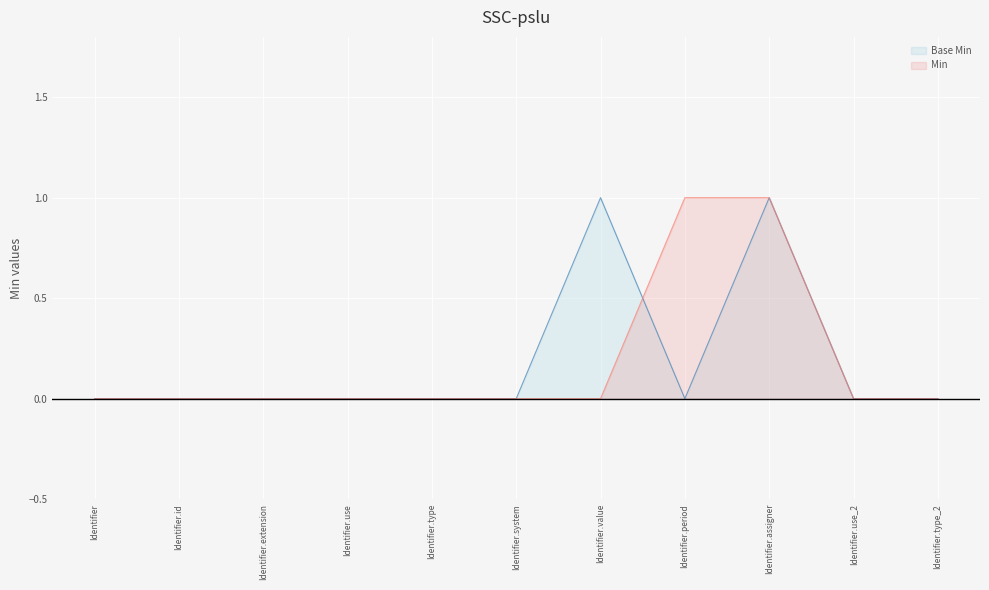

What are all the series names shown in the legend?

Base Min, Min